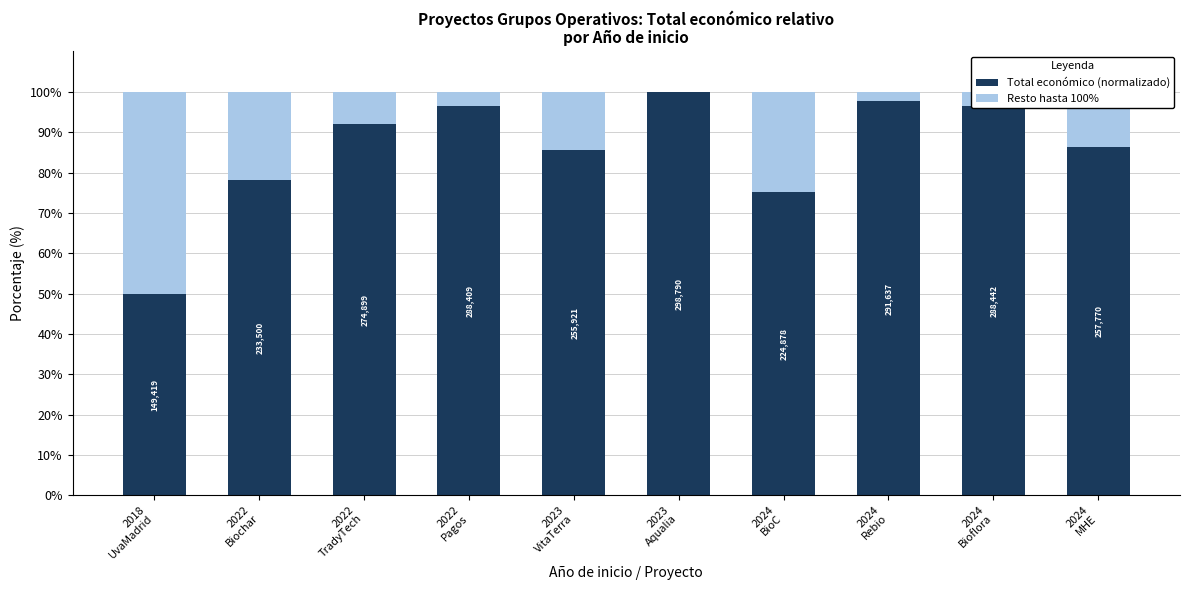

What are all the series names shown in the legend?

Total económico (normalizado), Resto hasta 100%